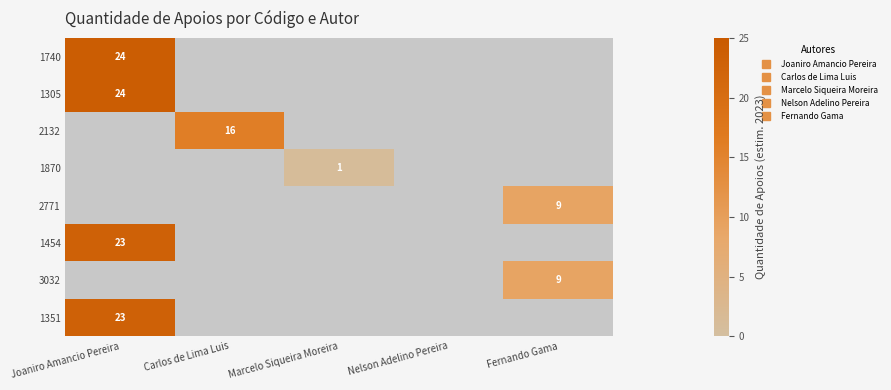

List the labels in order of 1740 value, smallest first.

Joaniro Amancio Pereira, Carlos de Lima Luis, Marcelo Siqueira Moreira, Nelson Adelino Pereira, Fernando Gama